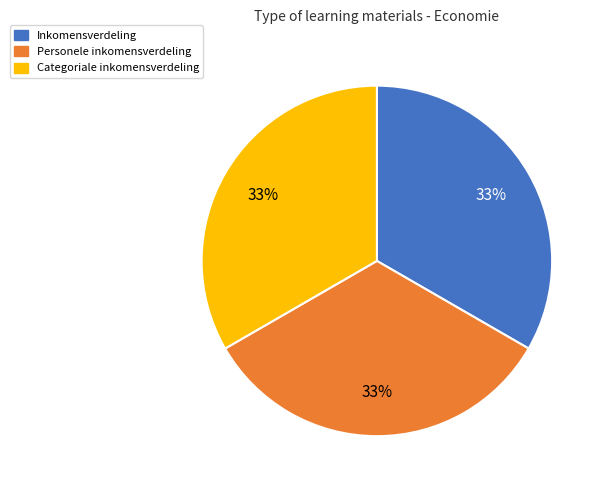

The Inkomensverdeling slice represents 20% of the pie. True or false?

False